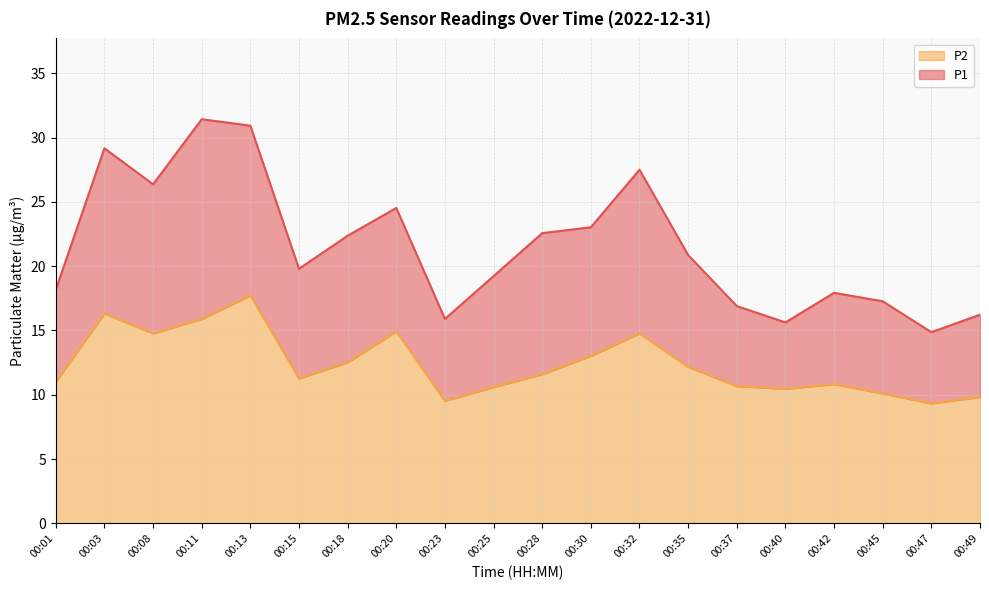

At how many categories does at least one series exceed 20?

10